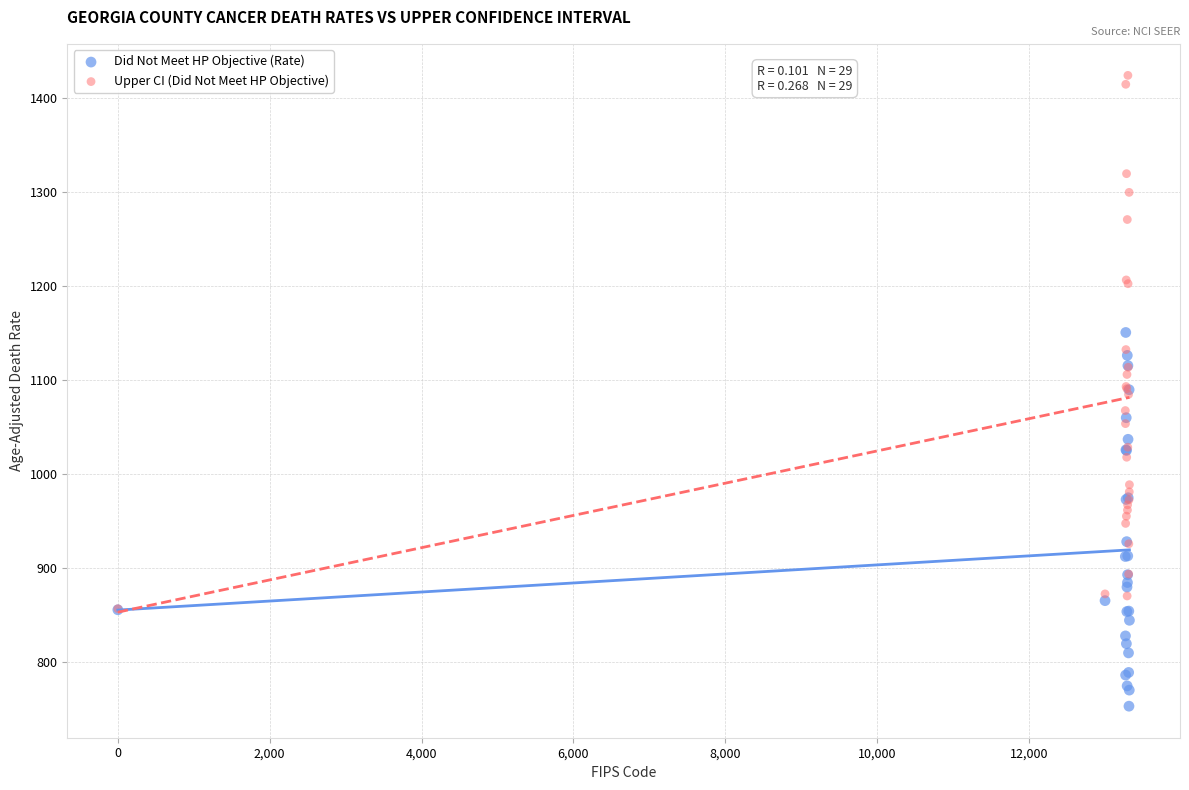

Which series has the widest spread of Y values?

Upper CI (Did Not Meet HP Objective)